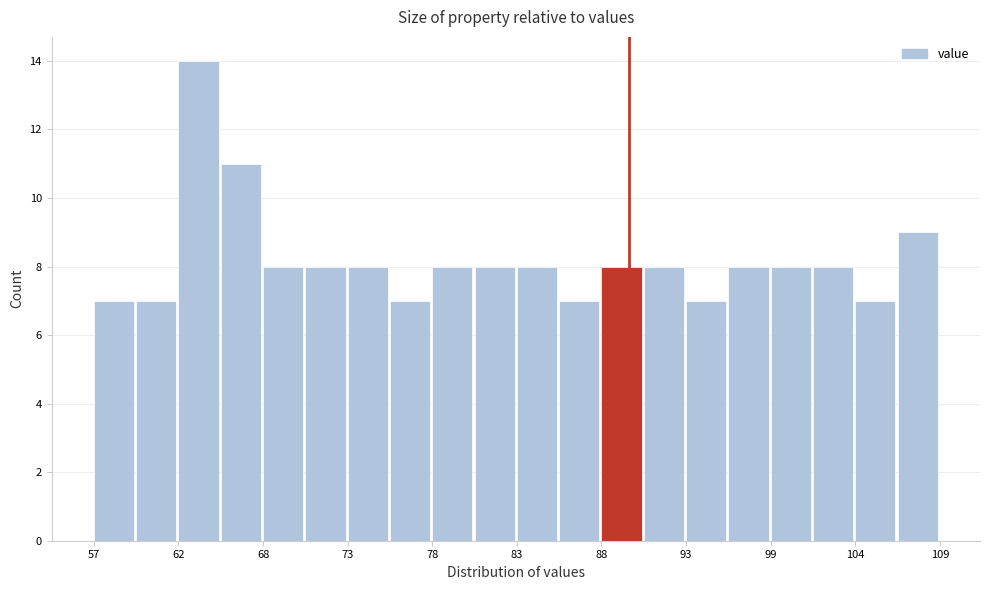

Read against the x-axis, roughly where is the centre of the tallest bar?

64